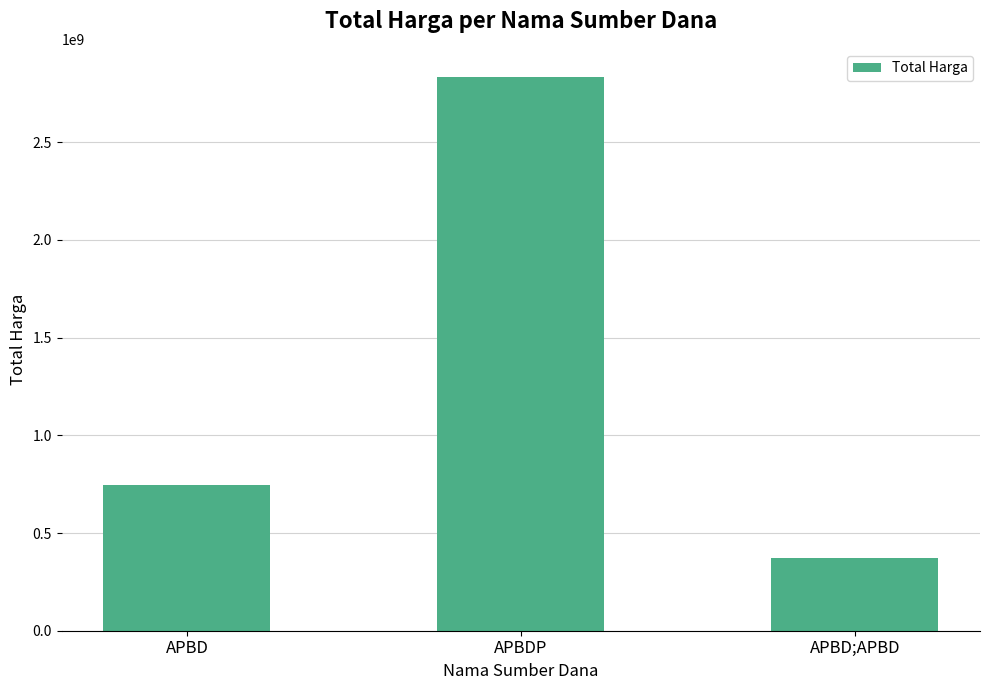

List the labels in order of value, smallest first.

APBD;APBD, APBD, APBDP